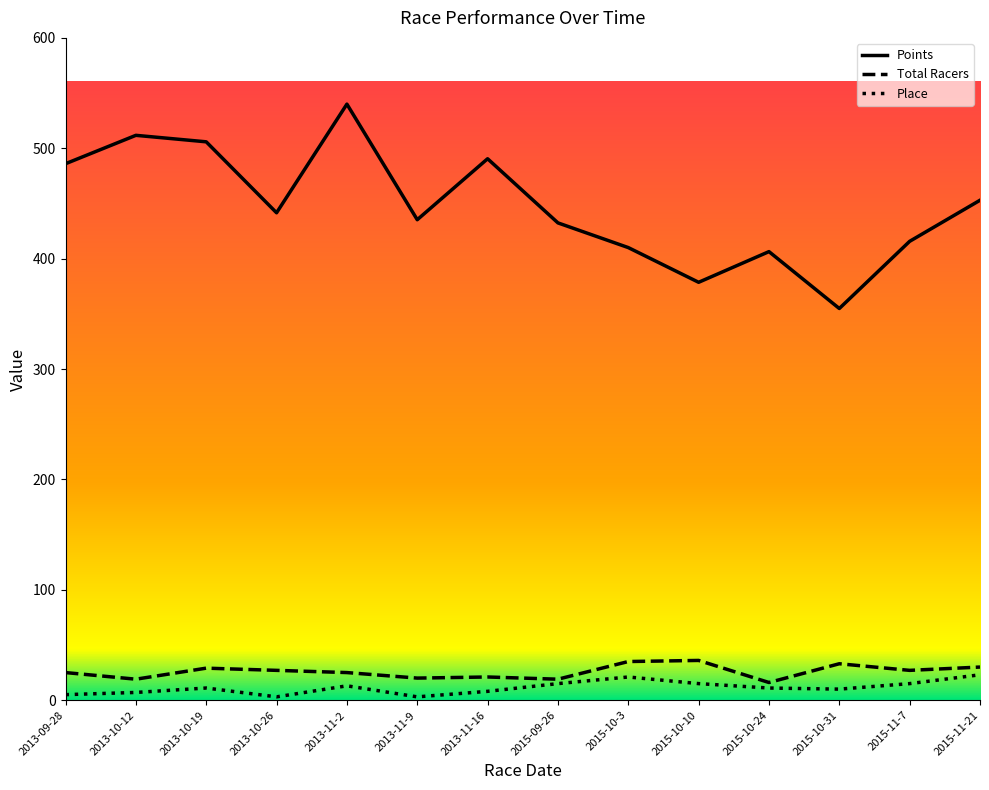

True or false: Total Racers and Place cross at least once.

False